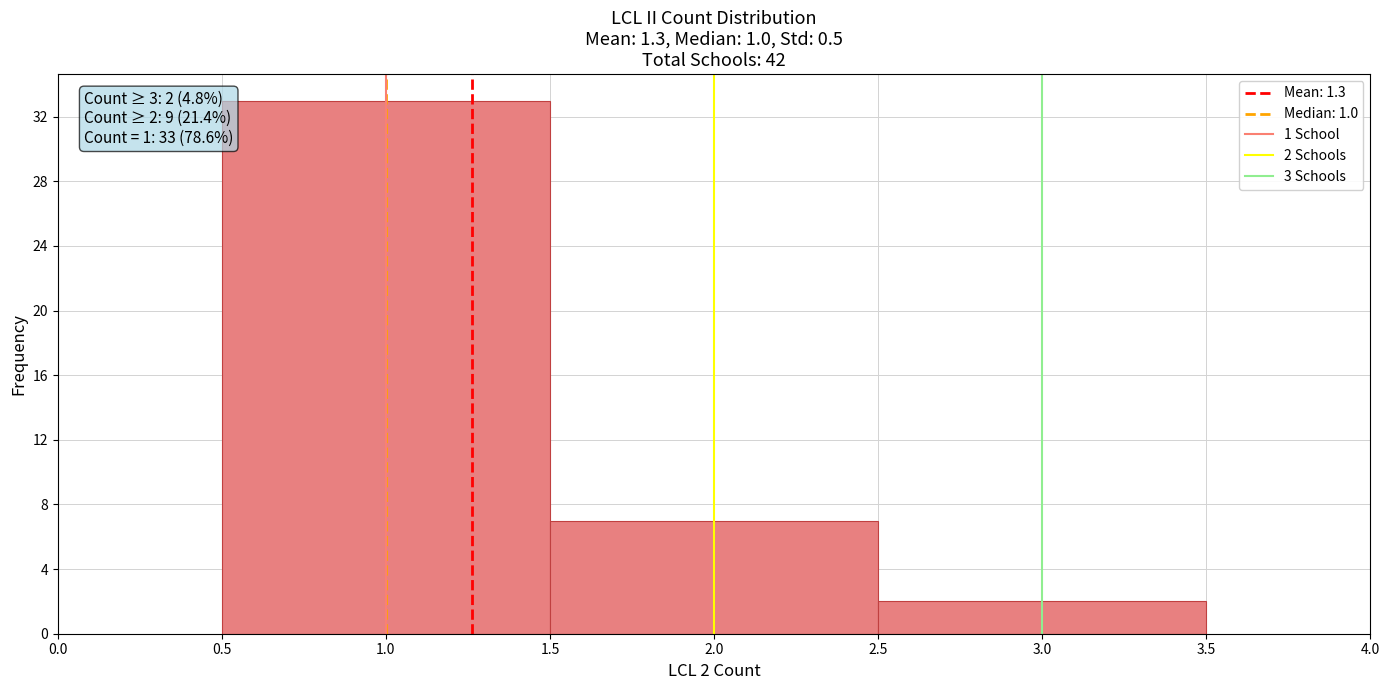

Which range on the x-axis has the tallest bar?

0.5 to 1.5